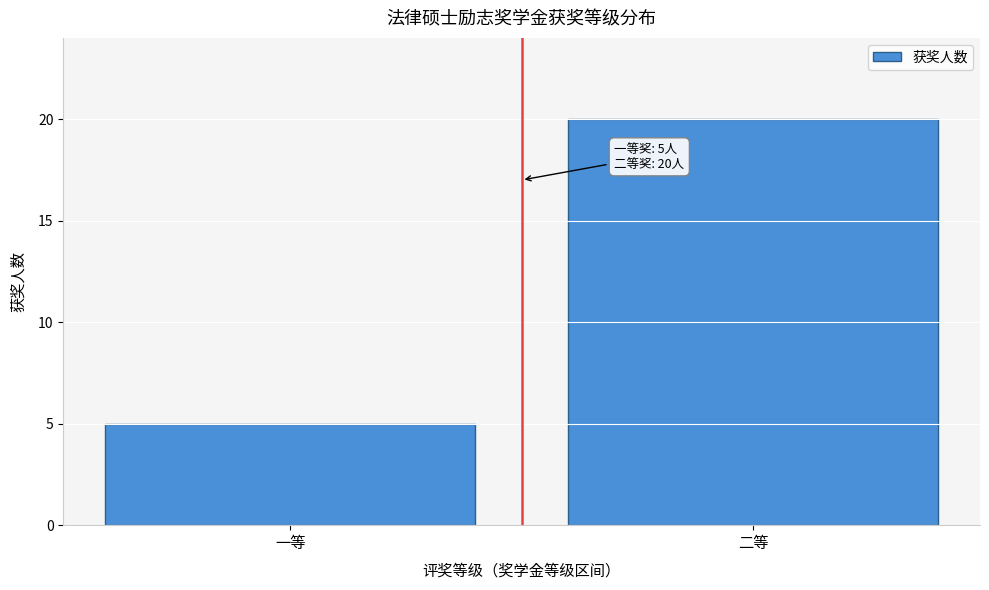

Reading left to right, transcribe all the data shown in this chart.

5	20